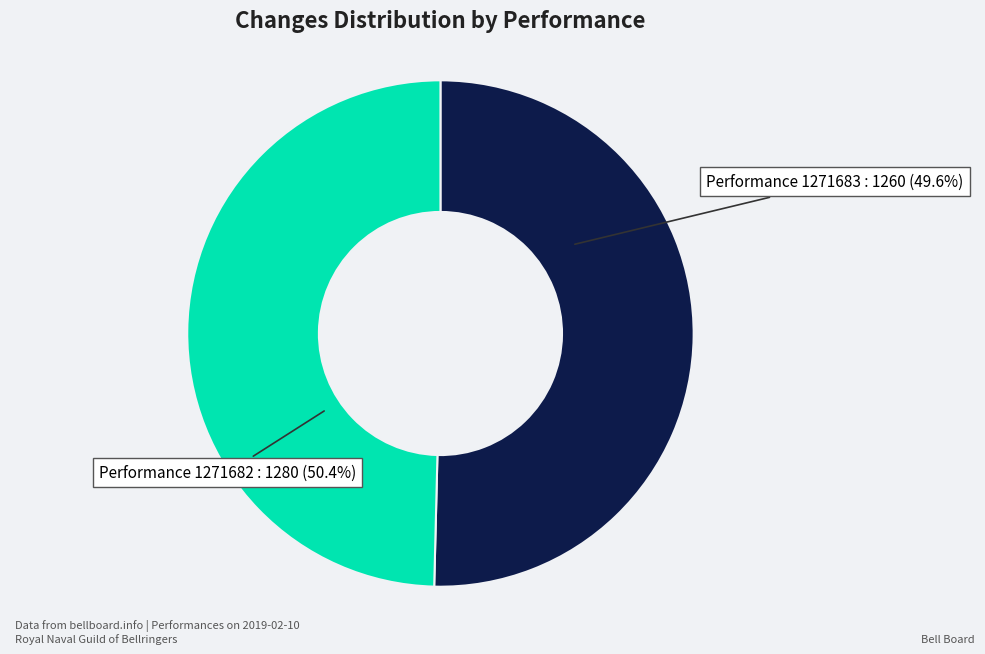

To the nearest percent, what is the difference between the 1271683 and 1271682 slice percentages?

1%